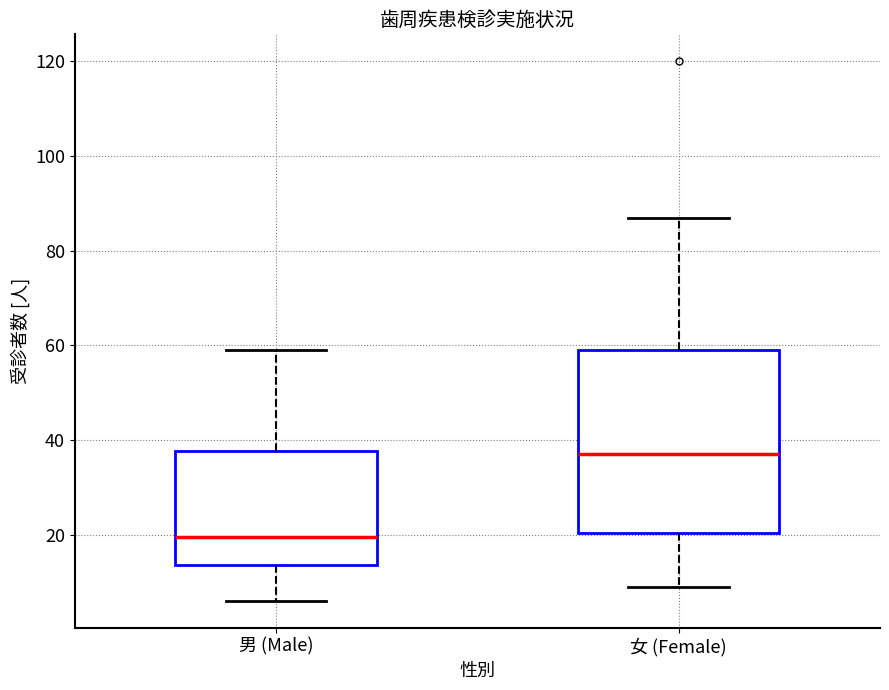

Reading left to right, transcribe this box plot: for each box, give where its median line is, the range the box spans, and where its two whiskers end, as read against the y-axis. The values are not printed on the chart, so give them approximately, as read against the axis.

男 (Male): median 20, box 14 to 38, whiskers 6 to 60
女 (Female): median 38, box 20 to 60, whiskers 10 to 88